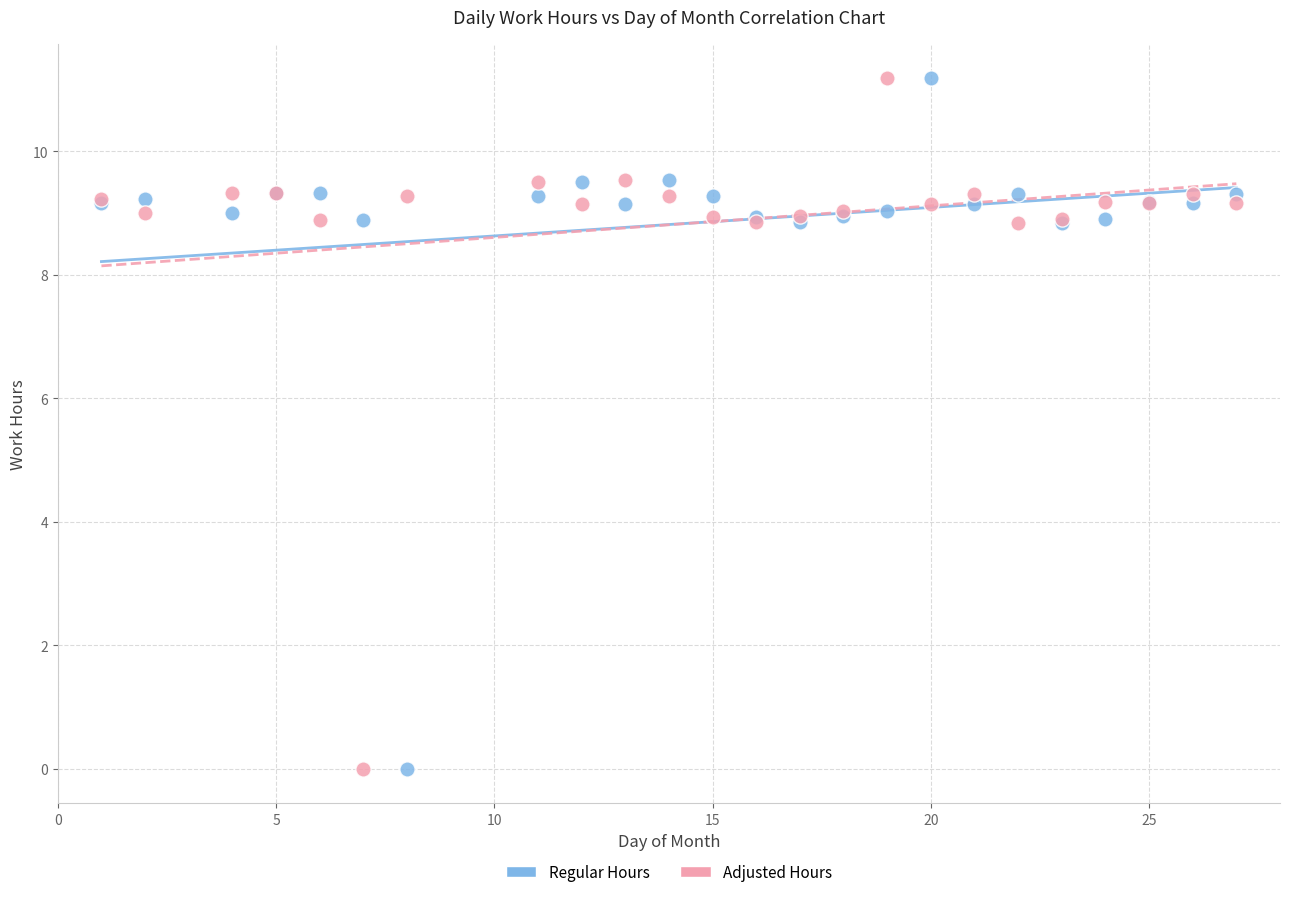

What is the X range (max minus min) for the scatter plot?

26.0